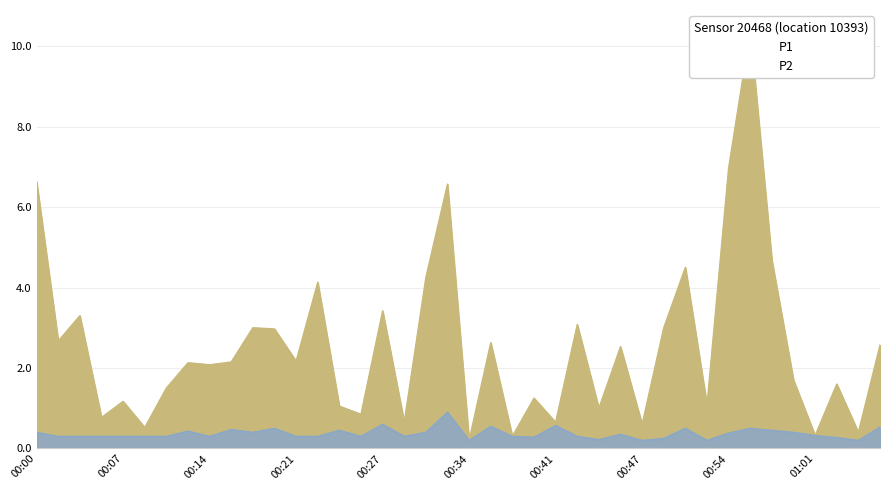

How many lines are shown in the chart?

2